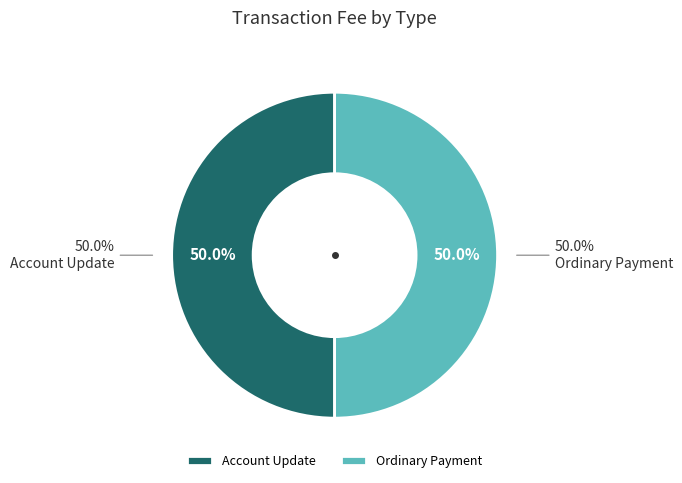

To the nearest percent, what is the average slice percentage?

50%